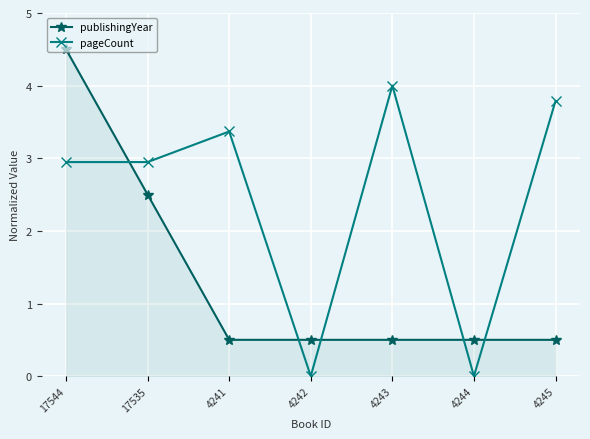

Count the publishingYear values in the range 0 to 2.

5